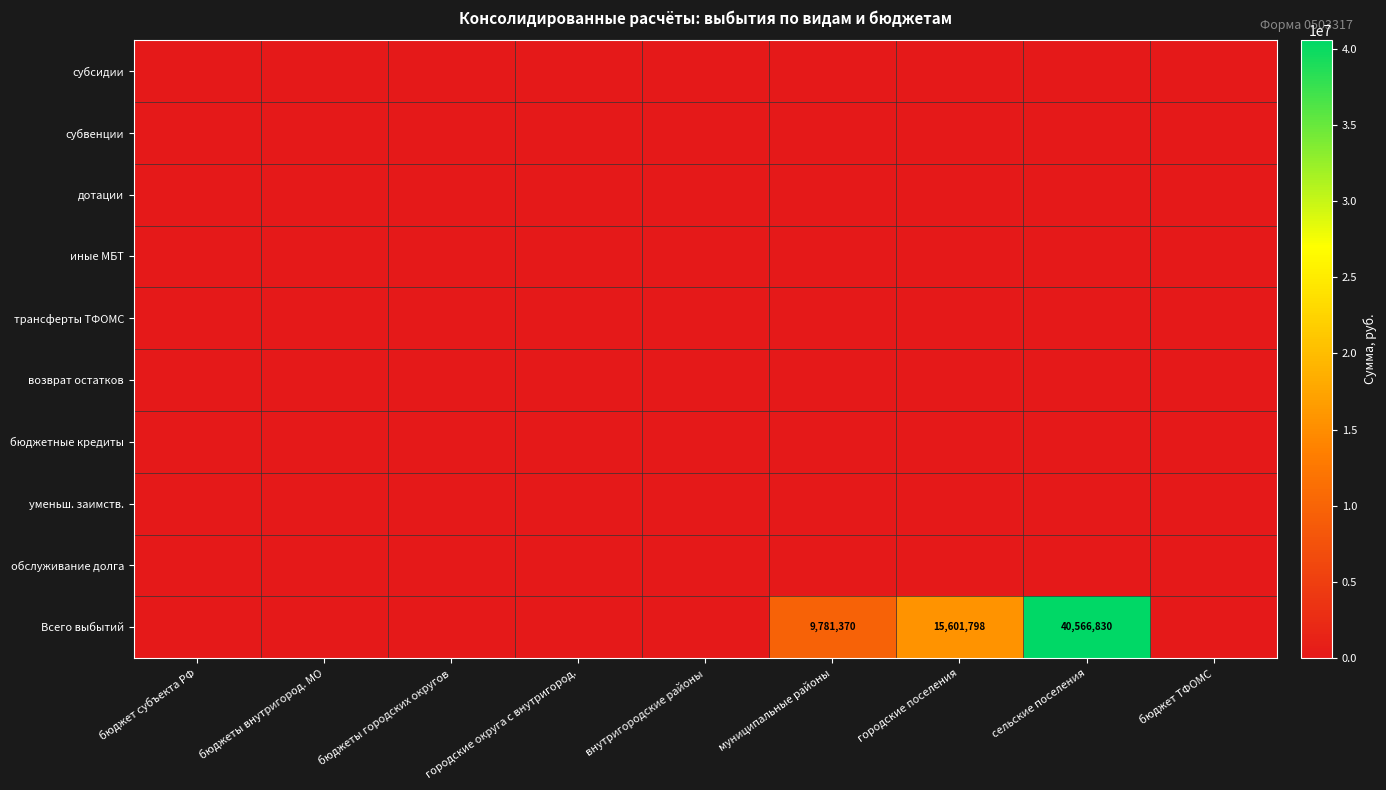

Which has a higher value, сельские поселения or бюджет ТФОМС?

сельские поселения